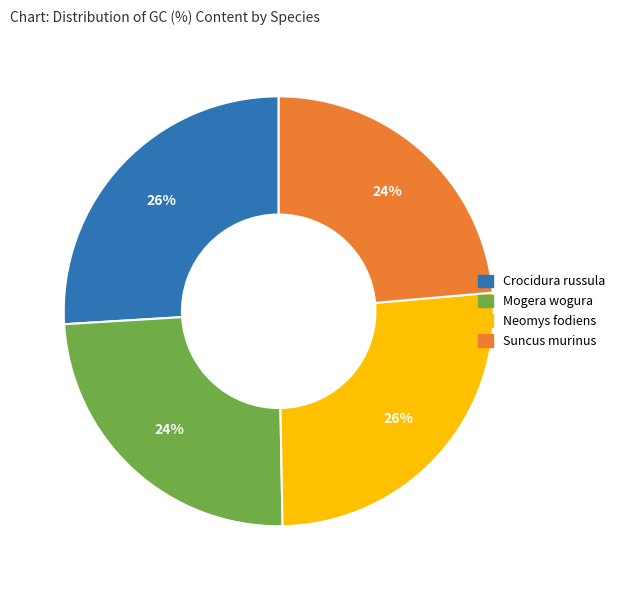

Does Crocidura russula account for over 50% of the chart?

No